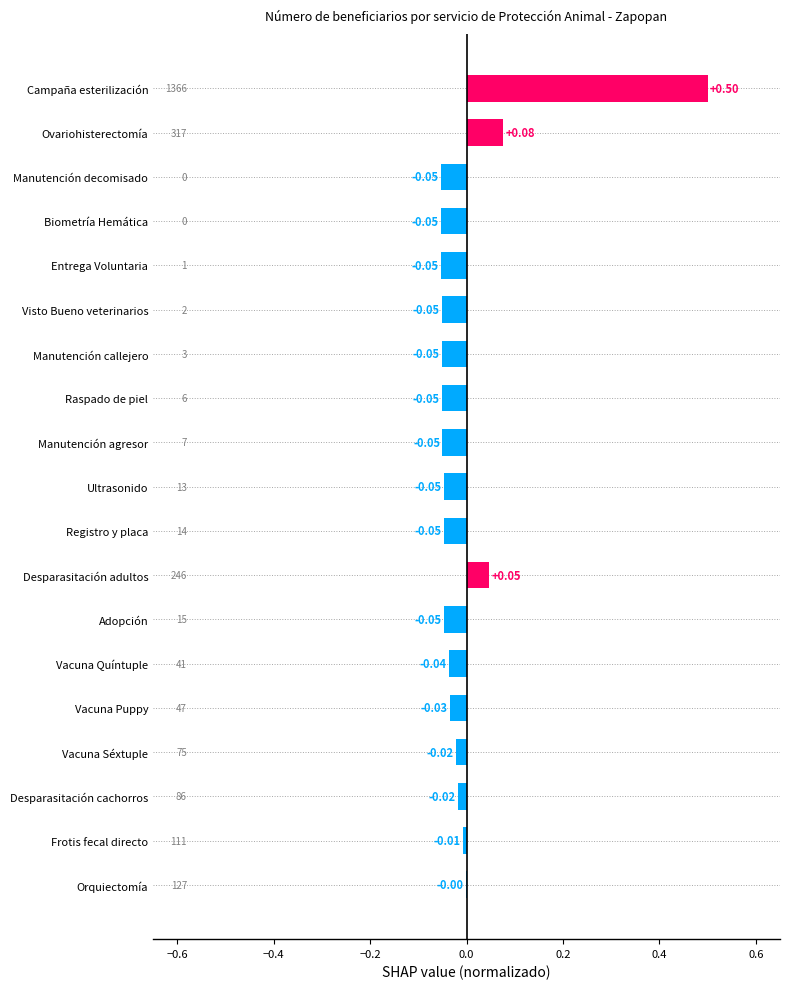

Where is the data nearest to the value 0?

Orquiectomía